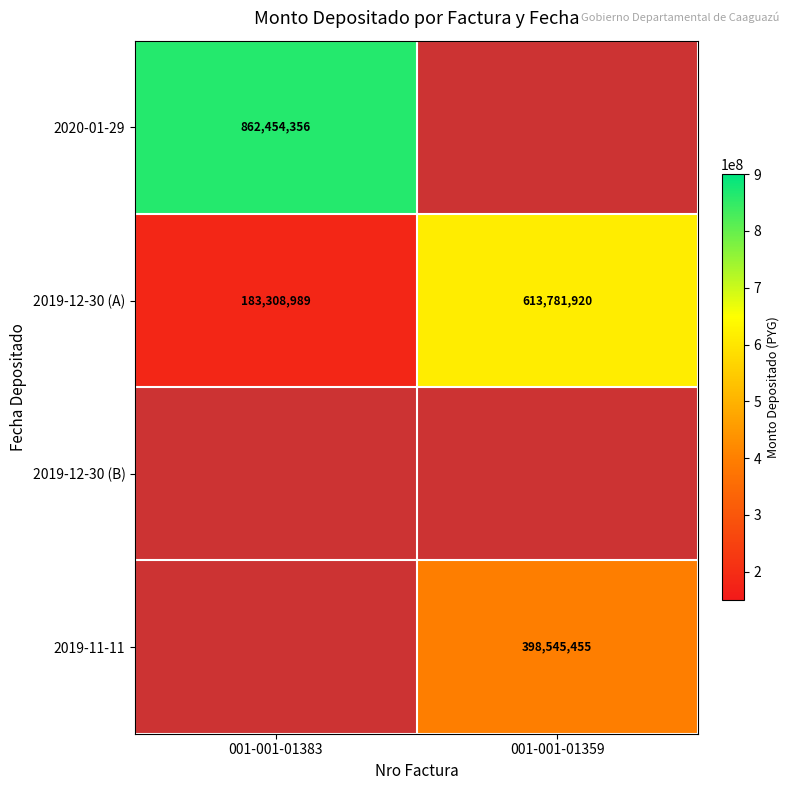

At which label does 2019-12-30 (A) reach its peak?

001-001-01359